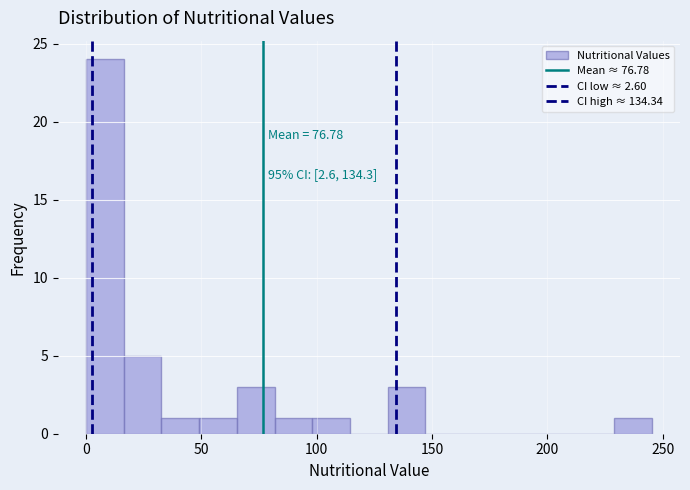

Read against the x-axis, roughly where is the centre of the tallest bar?

10